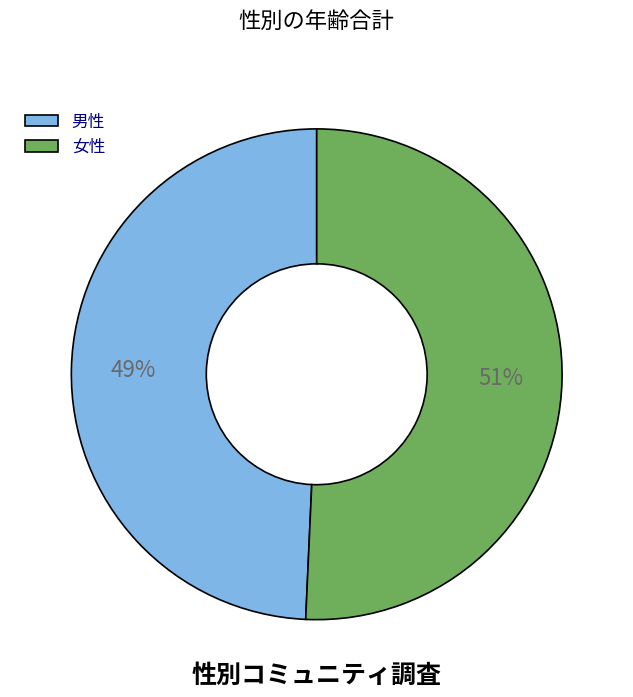

How many slices are in this pie chart?

2